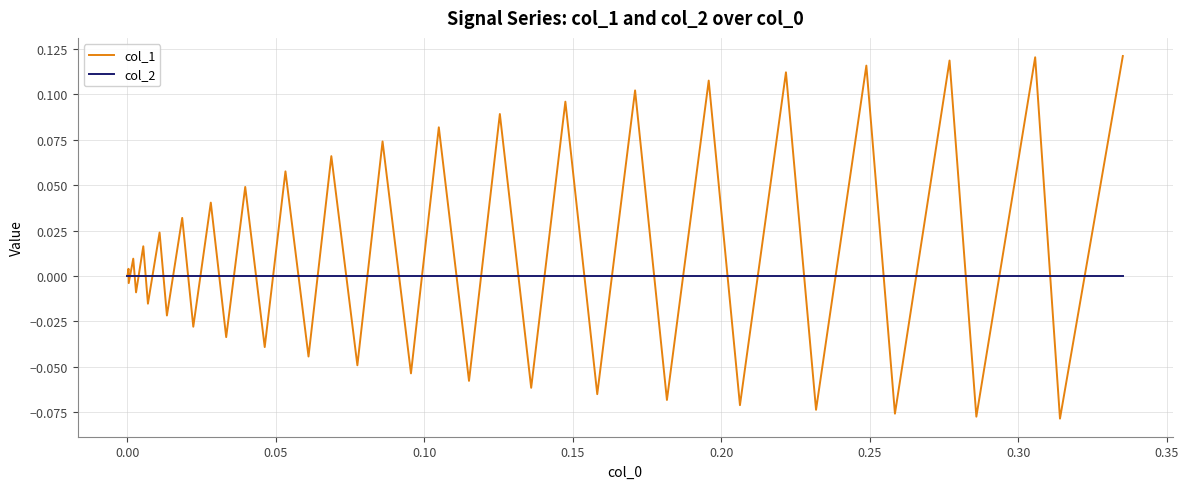

What is the difference between the maximum and minimum values in the col_1 series?

0.2